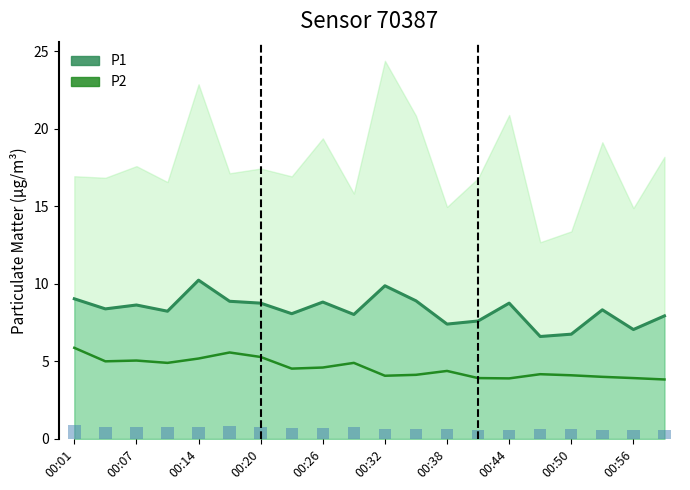

What is the value of the P1 bar at the 3rd from the left?

8.6